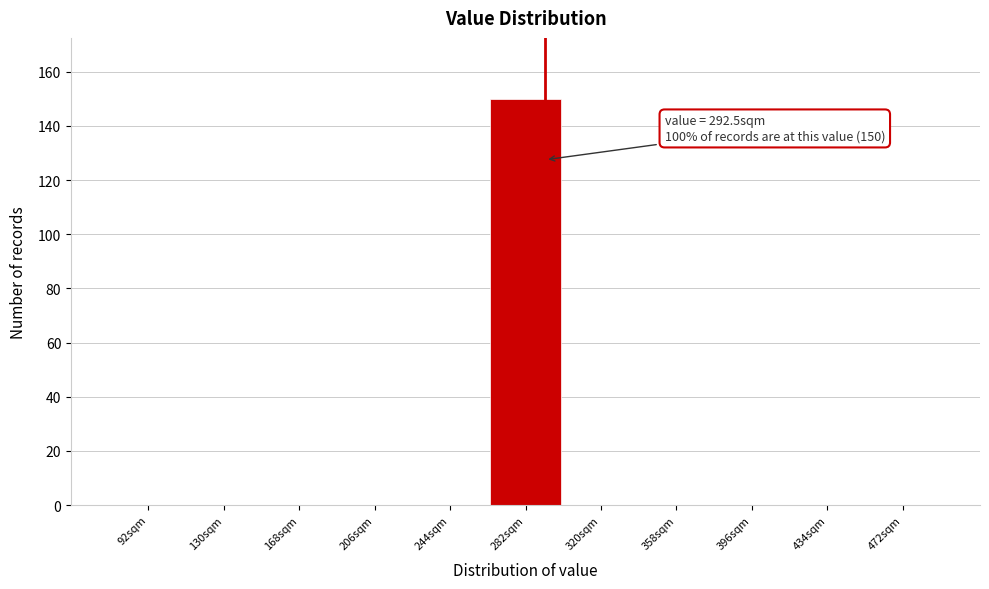

Which range on the x-axis has the tallest bar?

263.5 to 301.5